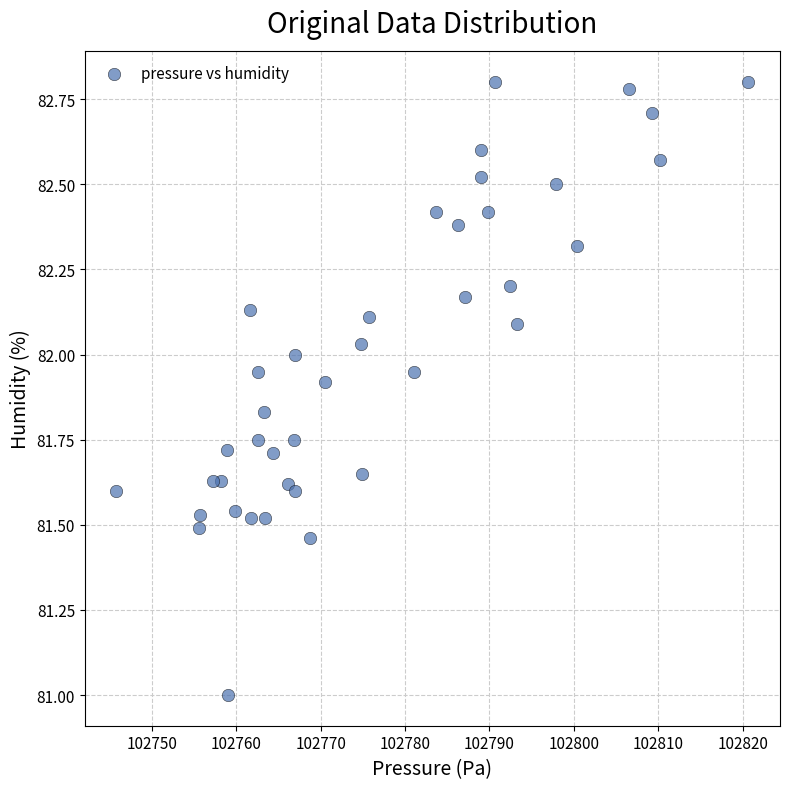

What is the range of X values (max minus min)?

74.9